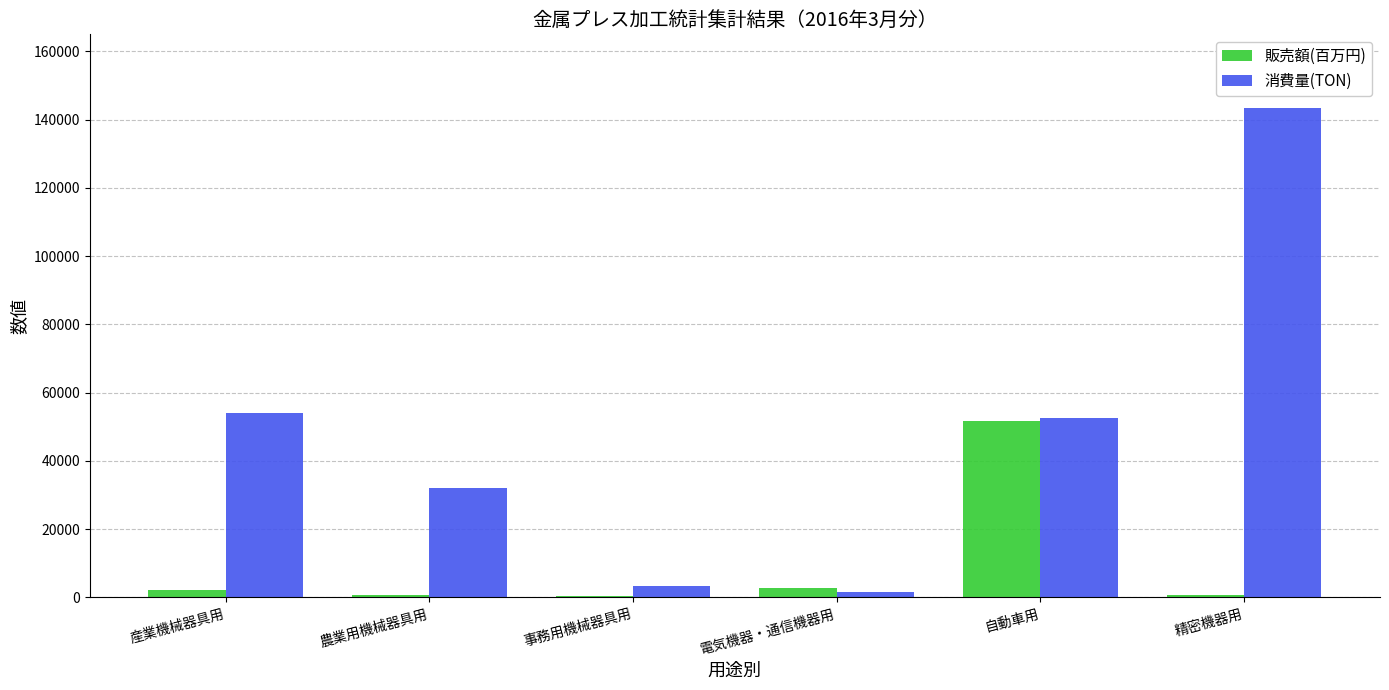

True or false: 販売額(百万円) has a value of 595 at 精密機器用.

True